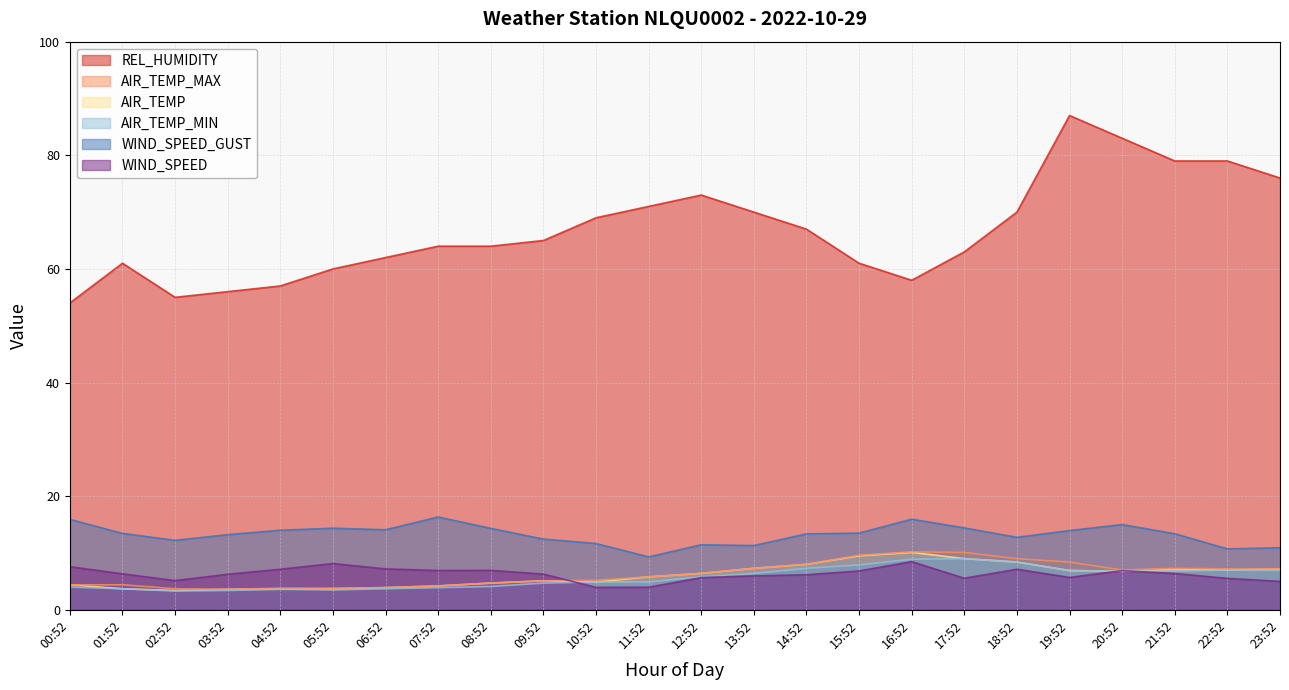

At which category does the chart reach its peak across all series?

19:52